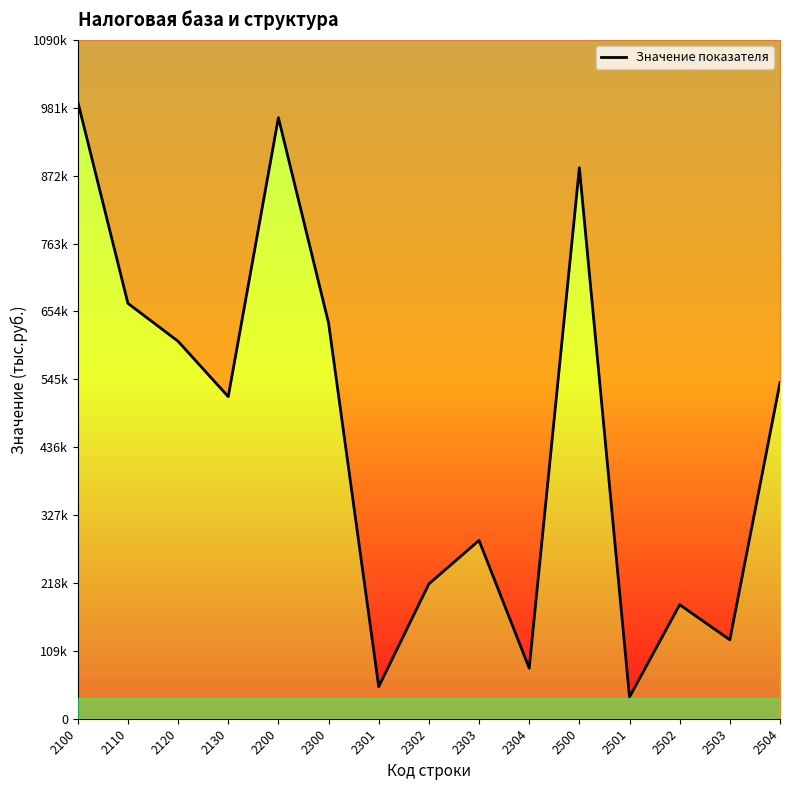

Where is the first local maximum?

2200